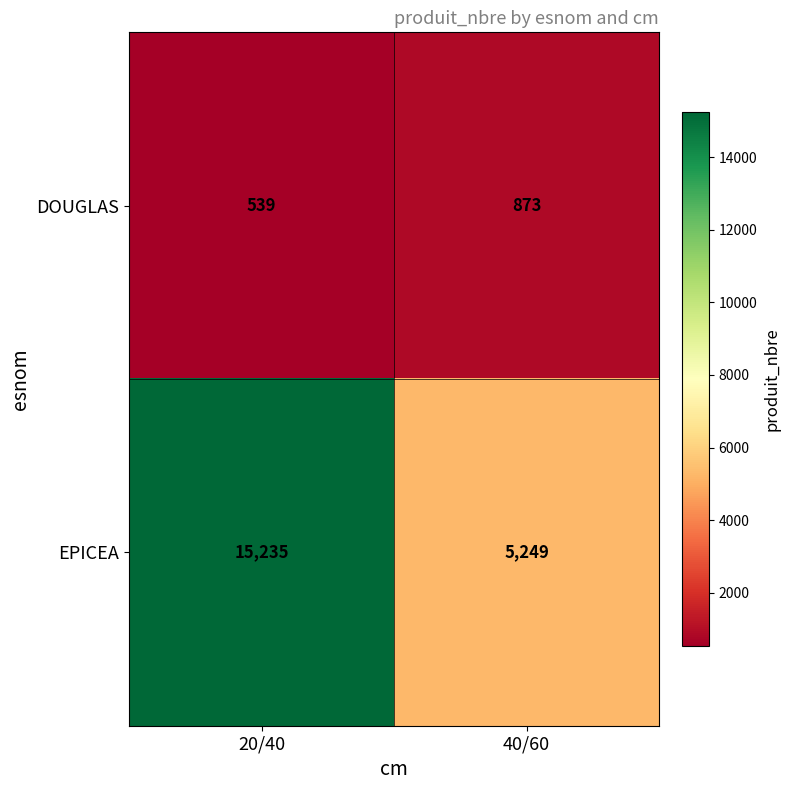

What is the spread (max minus min) of values at 20/40?

14696